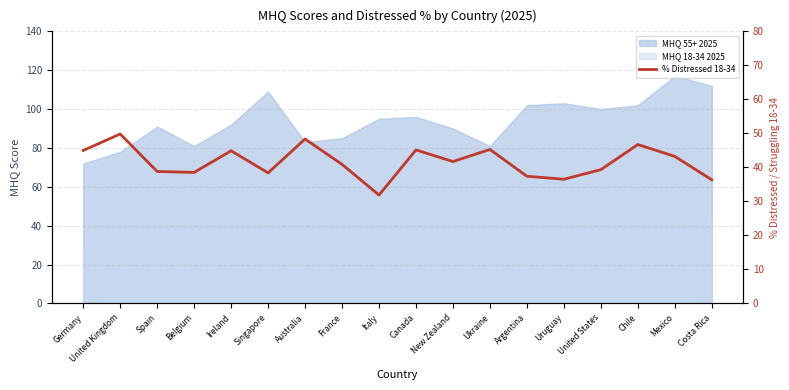

What is the sum of all values?

748.1